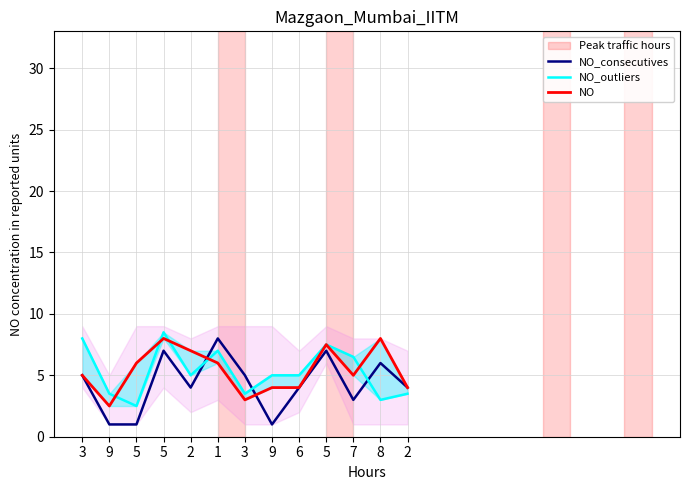

Is it true that NO_outliers equals 10.7 at 1?

False